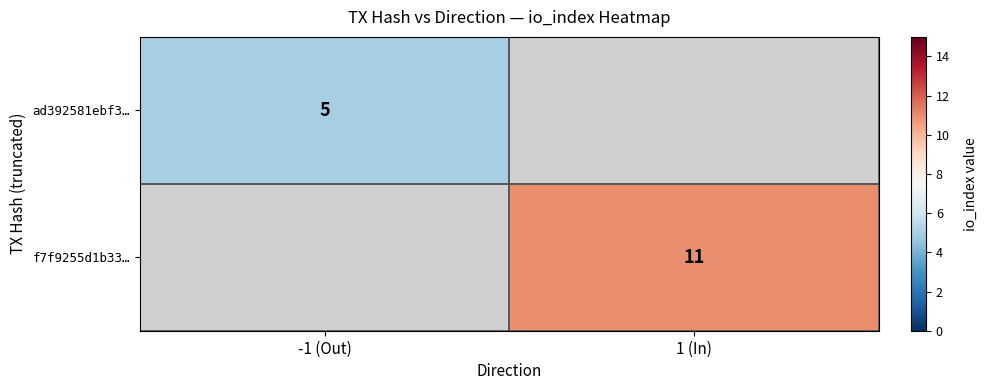

The ad392581ebf3… series shows 5 at -1 (Out). True or false?

True